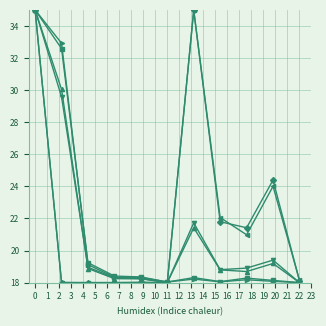

What is the minimum value shown in the chart?

18.0